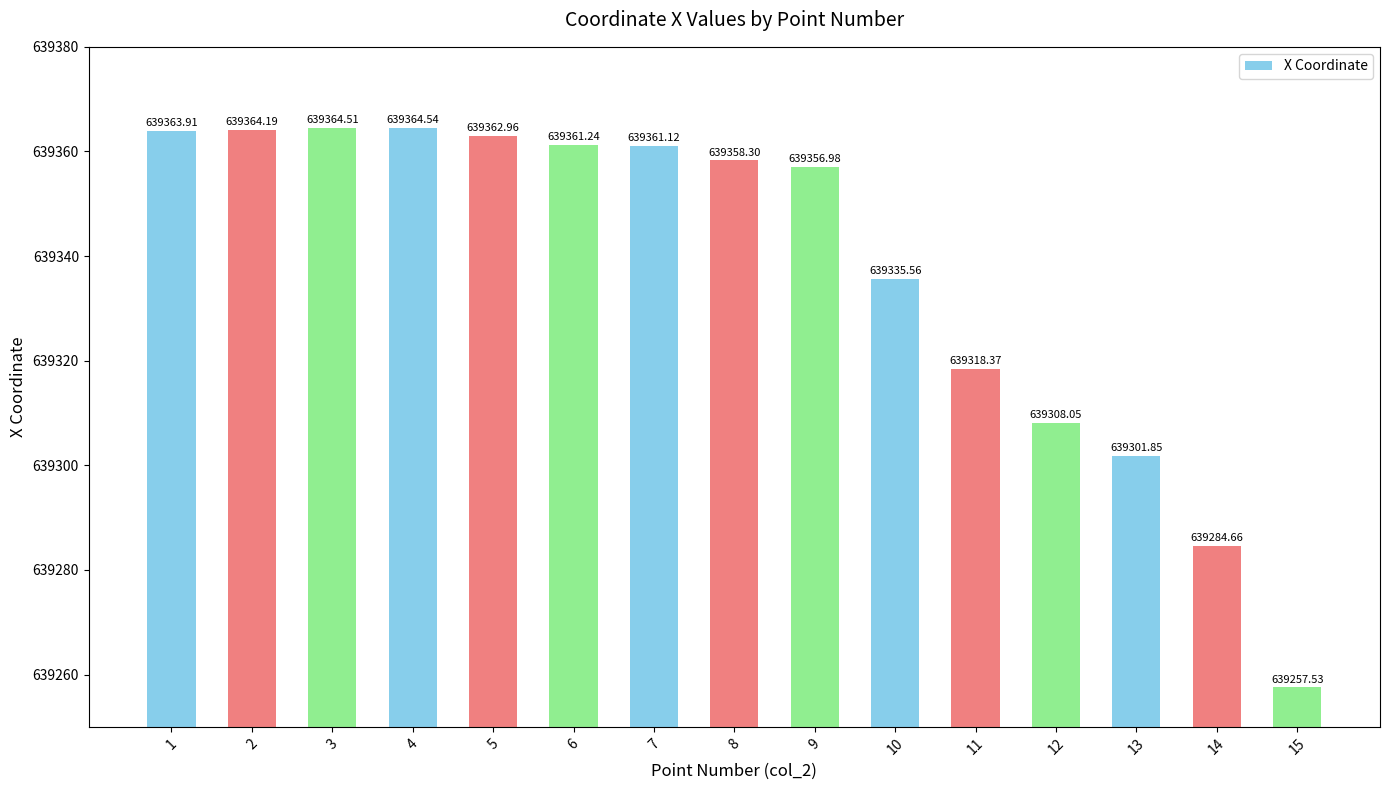

Rank the categories by value from lowest to highest.

15, 14, 13, 12, 11, 10, 9, 8, 7, 6, 5, 1, 2, 3, 4